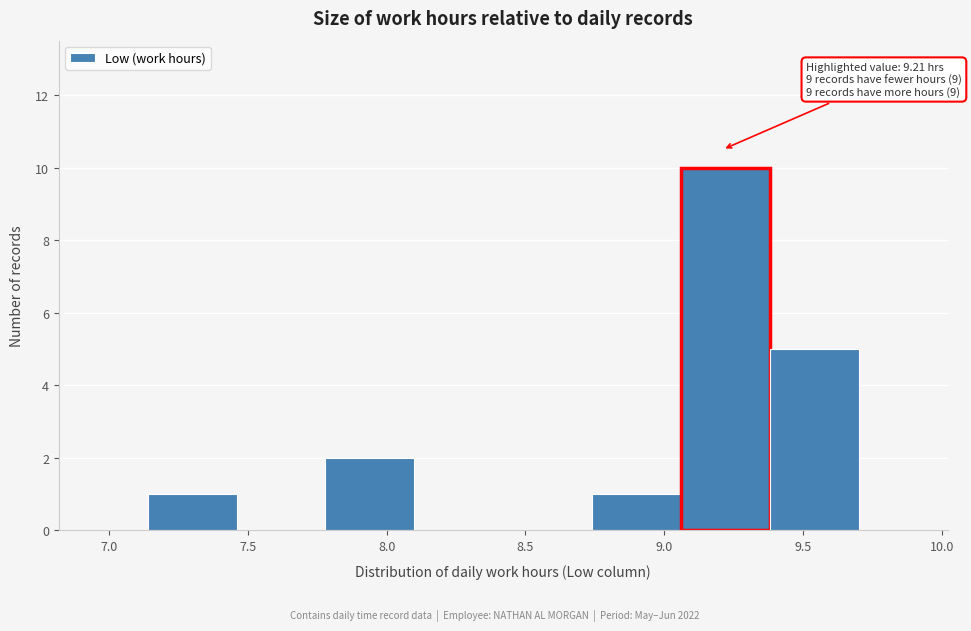

Over which range of the x-axis is the bar tallest?

9.06 to 9.38